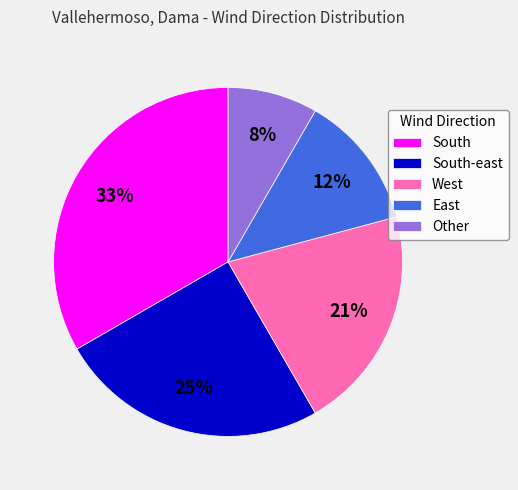

Between West and Other, which is larger?

West